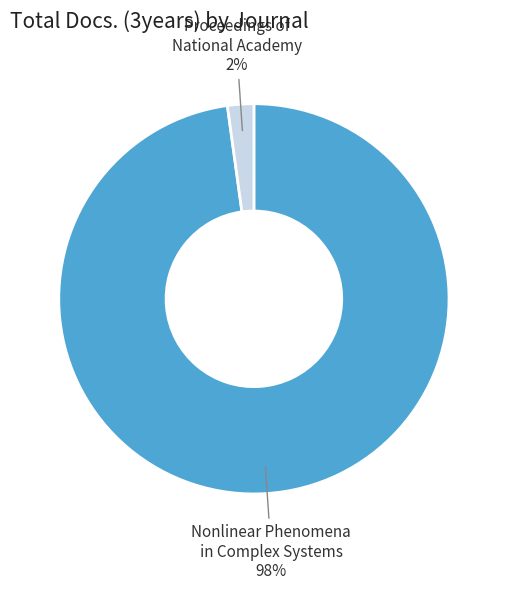

To the nearest percent, what is the average slice percentage?

50%